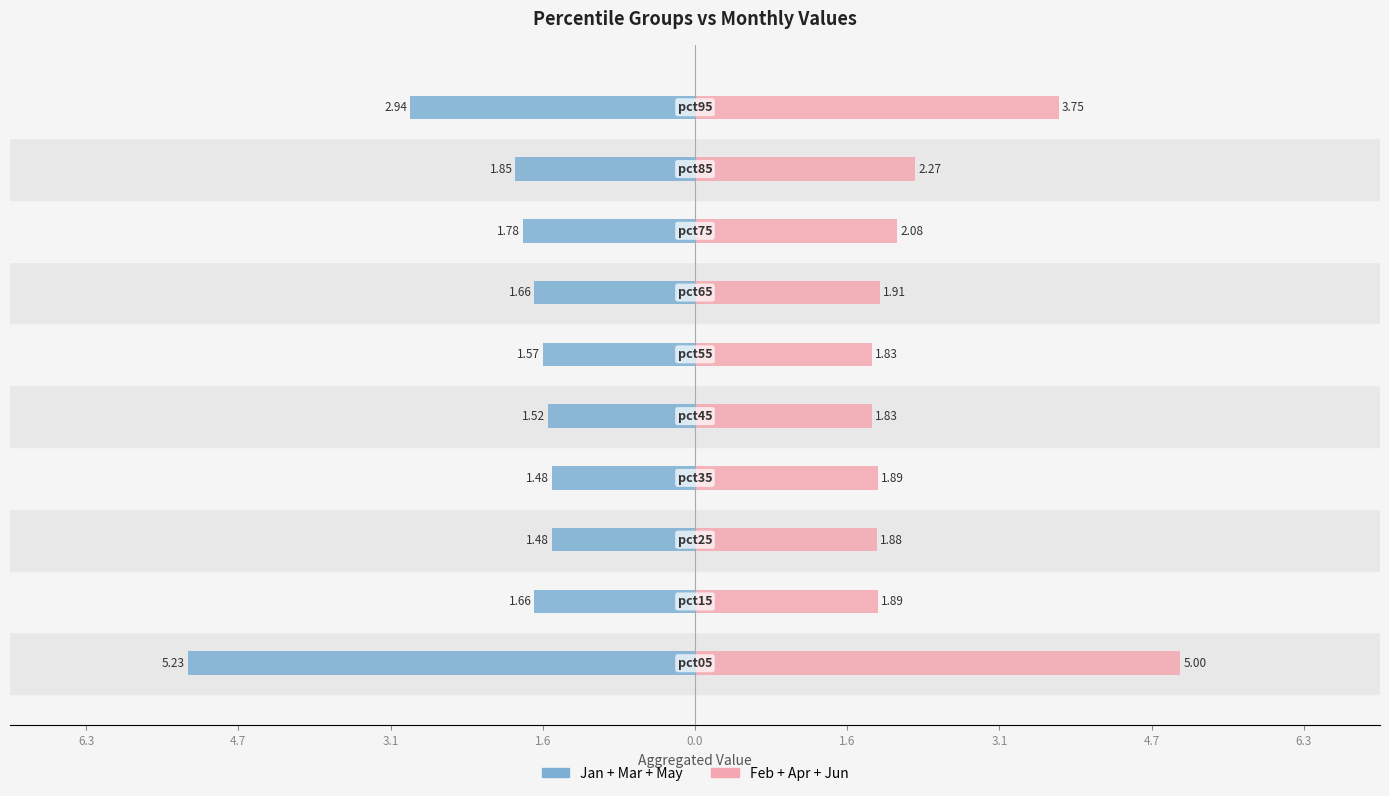

Which series has the largest total across all categories?

Feb+Apr+Jun